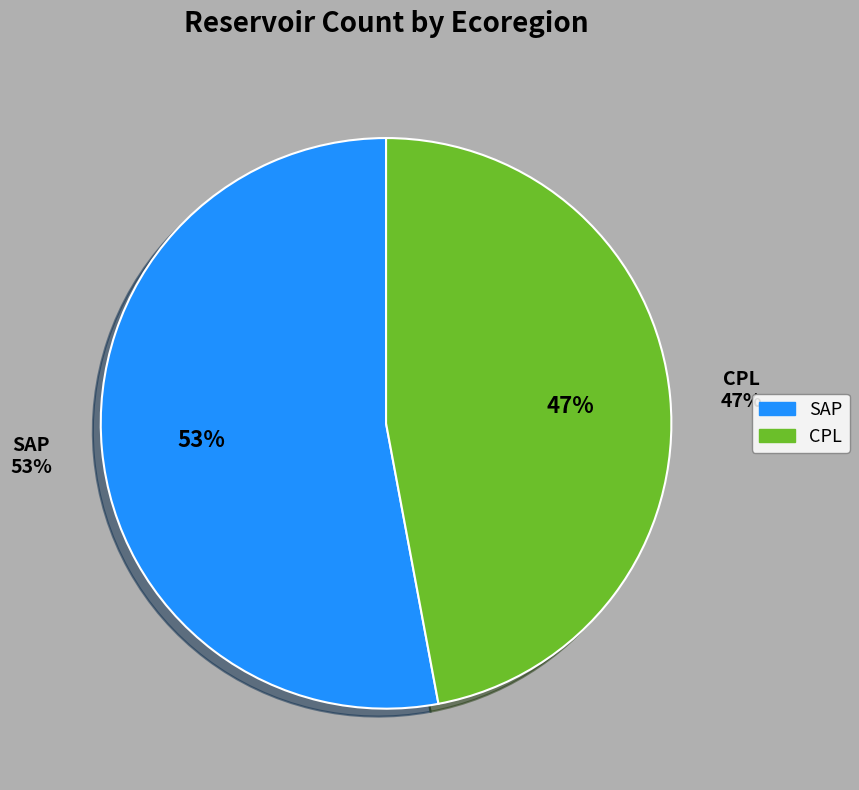

What percentage is the SAP slice, to the nearest percent?

53%